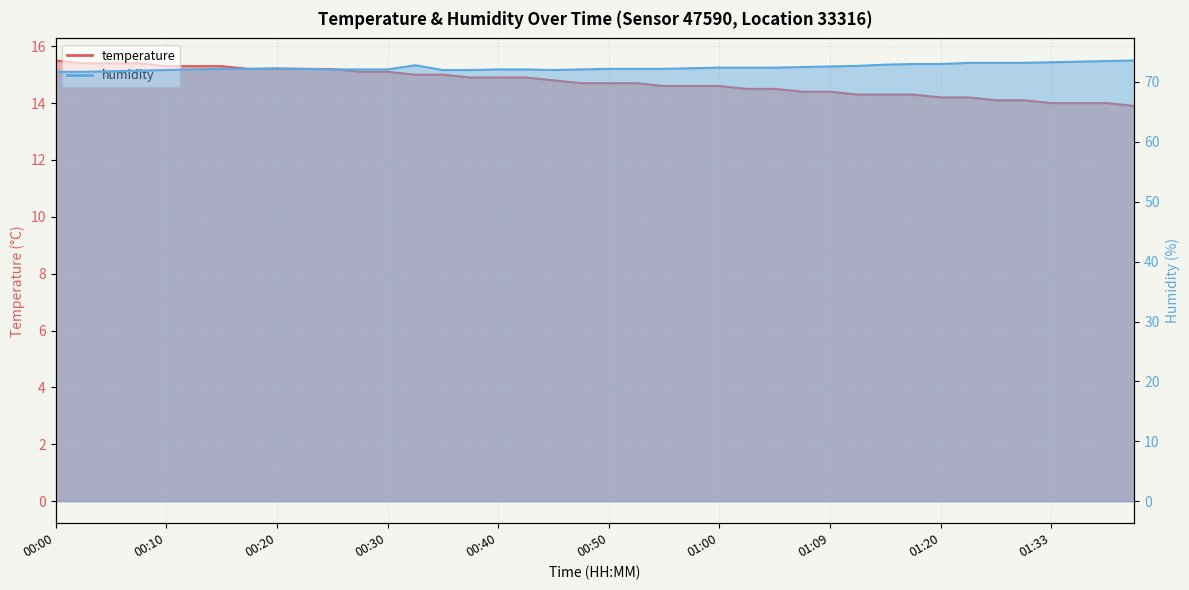

What is the value of the humidity point at the 16th from the left?

72.0